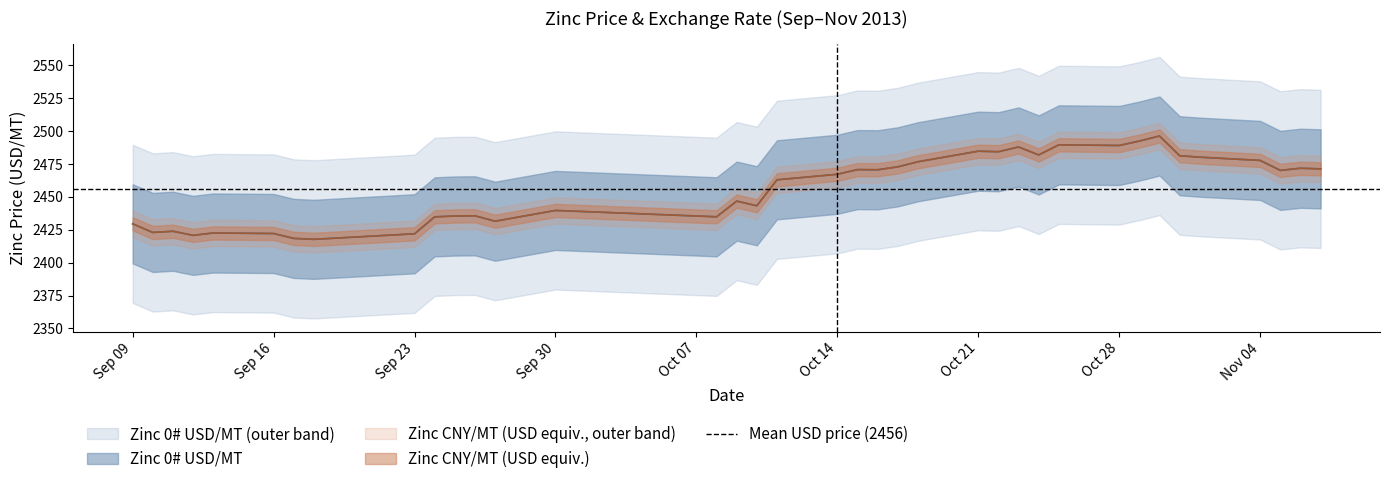

Where is Zinc 0# CNY/MT nearest to the value 2456?

2013.10.11